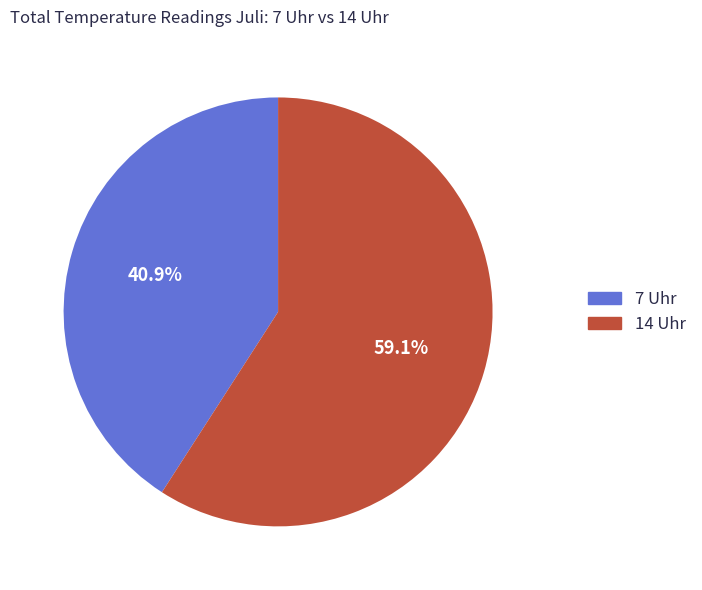

Is there a majority slice in this chart?

Yes